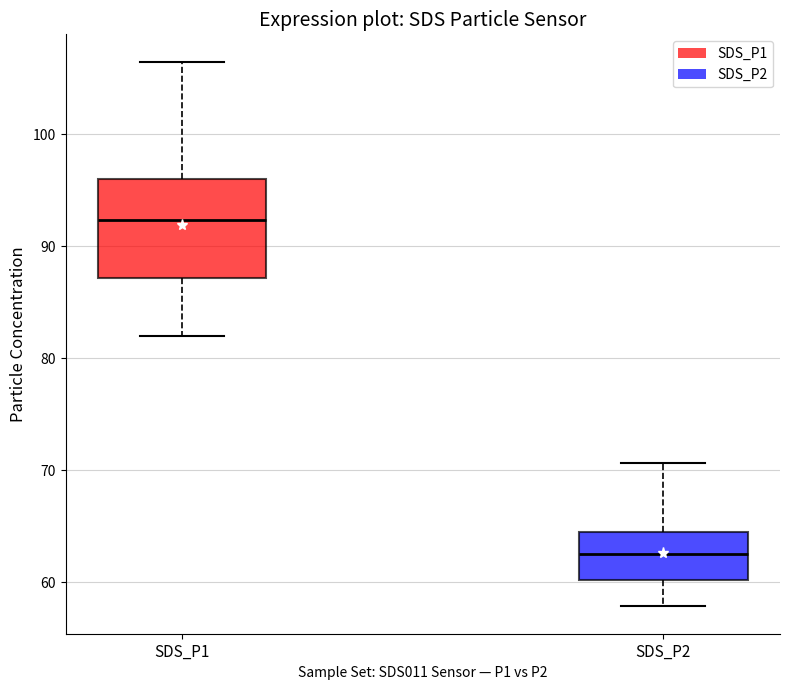

Where is the lower edge of the box for SDS_P2 on the y-axis? The values are not printed on the chart, so give them approximately, as read against the axis.

60